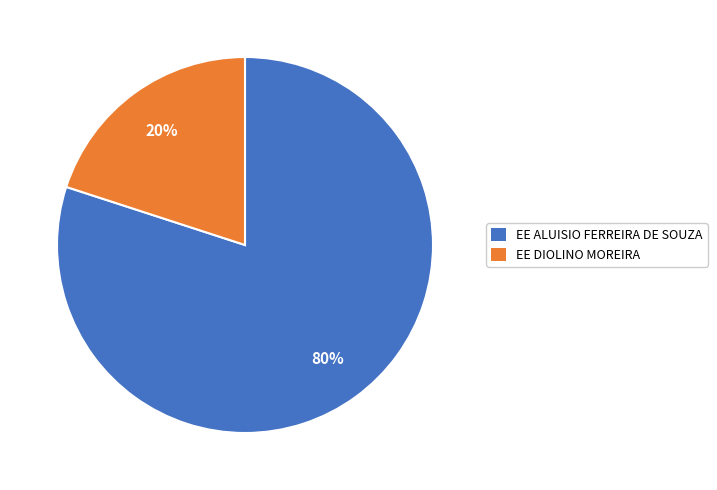

How many segments does this pie chart have?

2